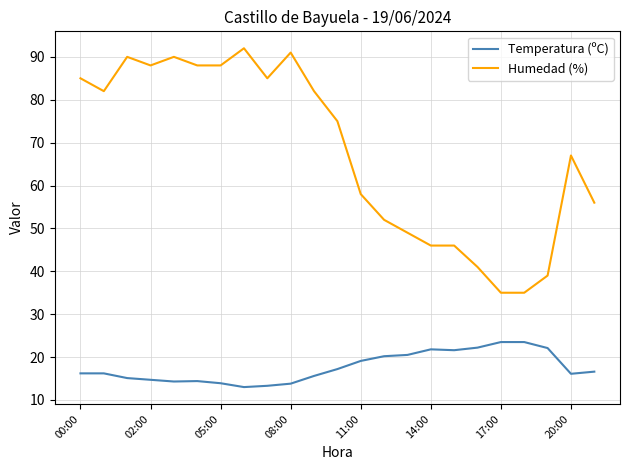

Which series has the largest total across all categories?

Humedad (%)